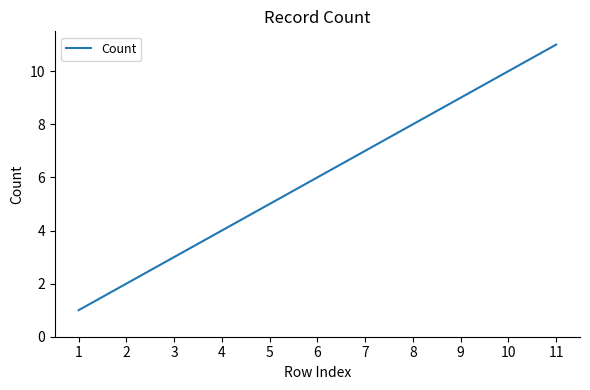

Approximately how many times larger is the value at 9 compared to 1?

9.0